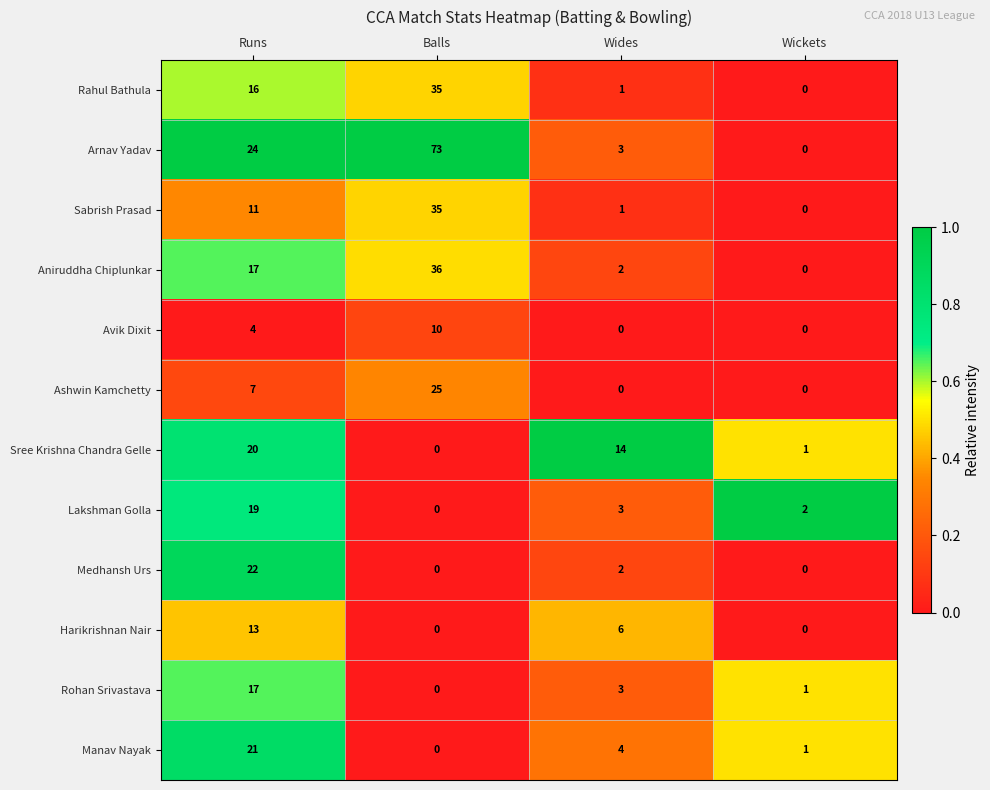

Is the value of Avik Dixit at Runs greater than the value of Lakshman Golla at Wides?

Yes